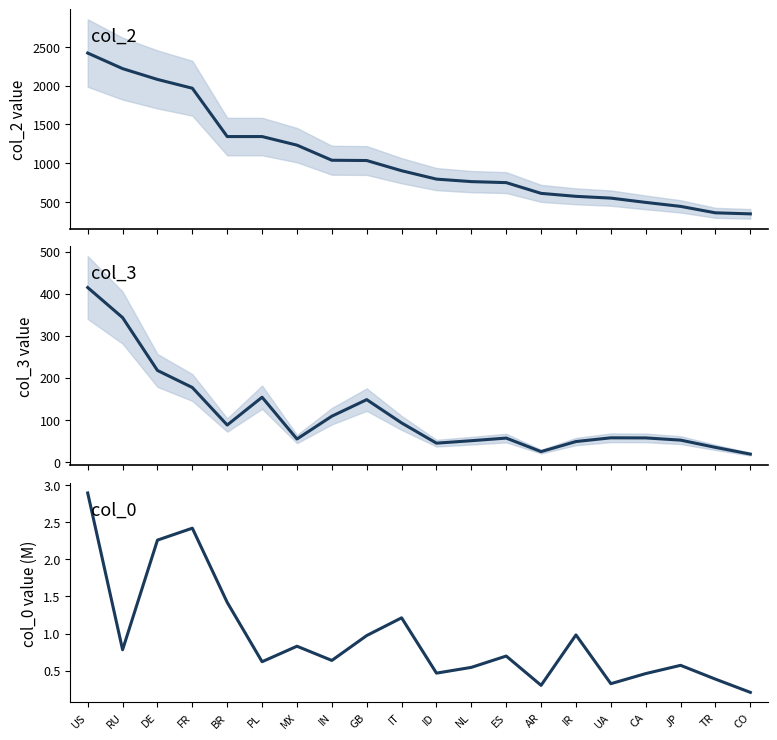

What is the difference between the col_0 values at BR and US?

1.5